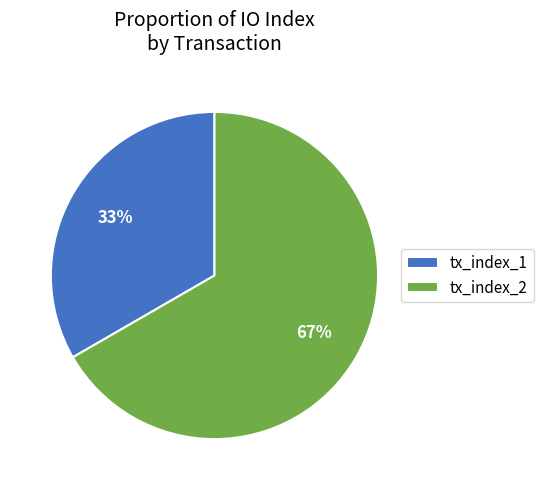

To the nearest percent, what percentage of the pie is tx_index_2?

67%